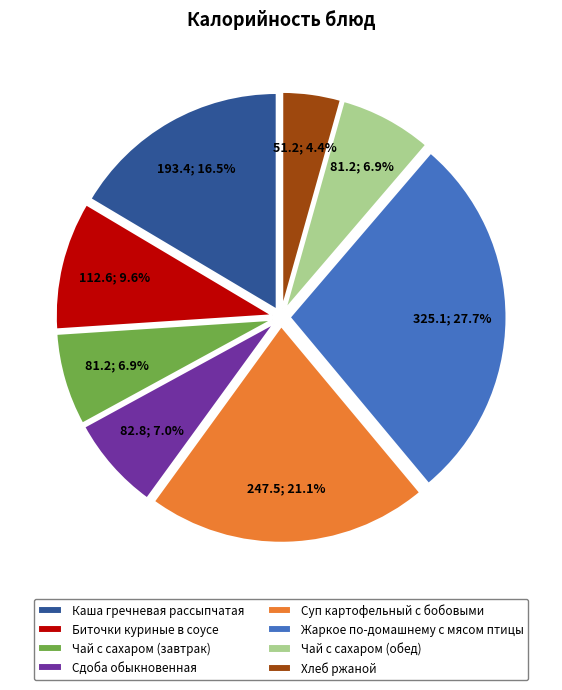

To the nearest percent, what is the difference between the Хлеб ржаной and Биточки куриные в соусе slice percentages?

5%